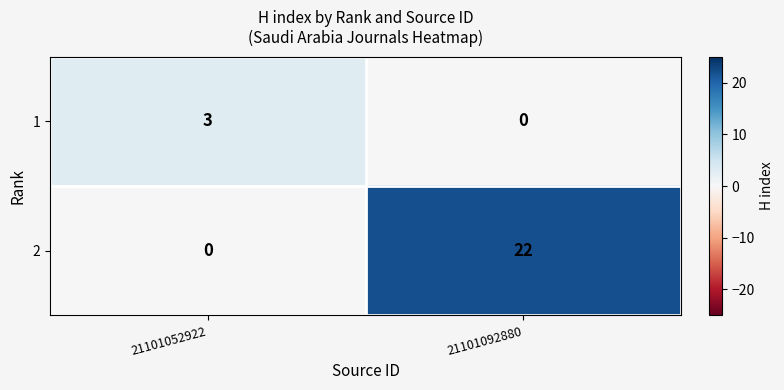

What is the spread (max minus min) of values at 21101092880?

22